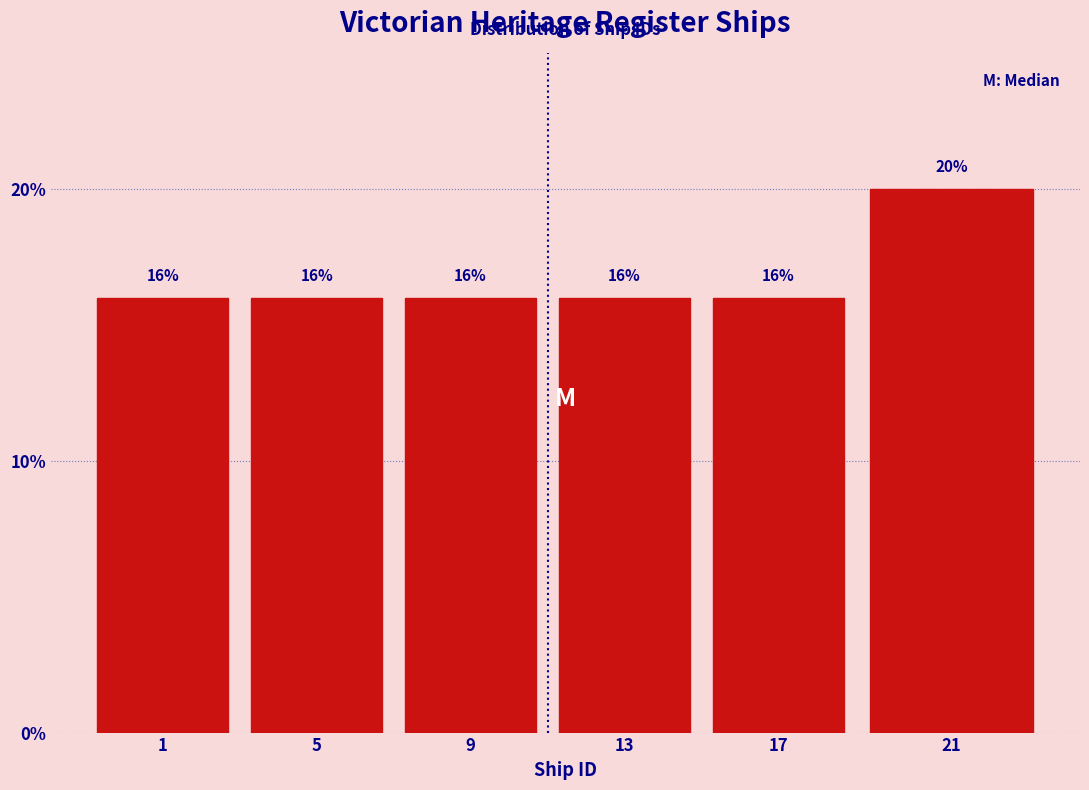

Reading right to left, extract all data points from this chart.

21=20	17=16	13=16	9=16	5=16	1=16